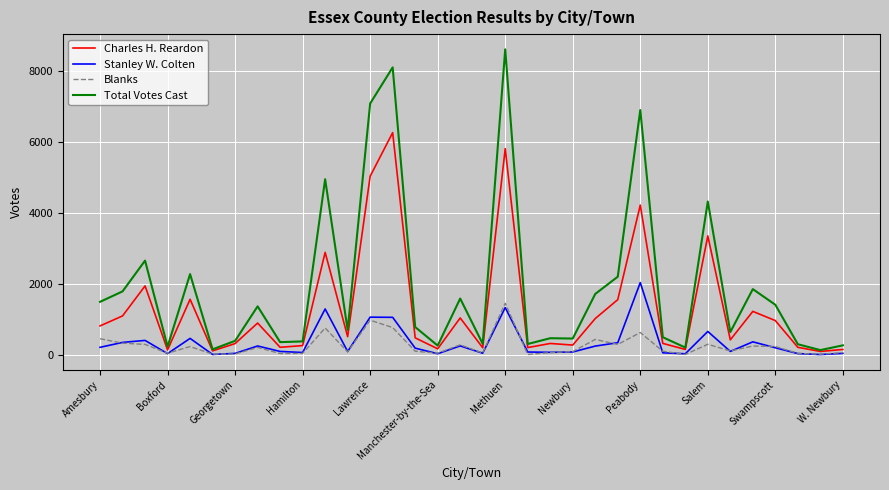

Which series has the largest range (max minus min)?

Total Votes Cast